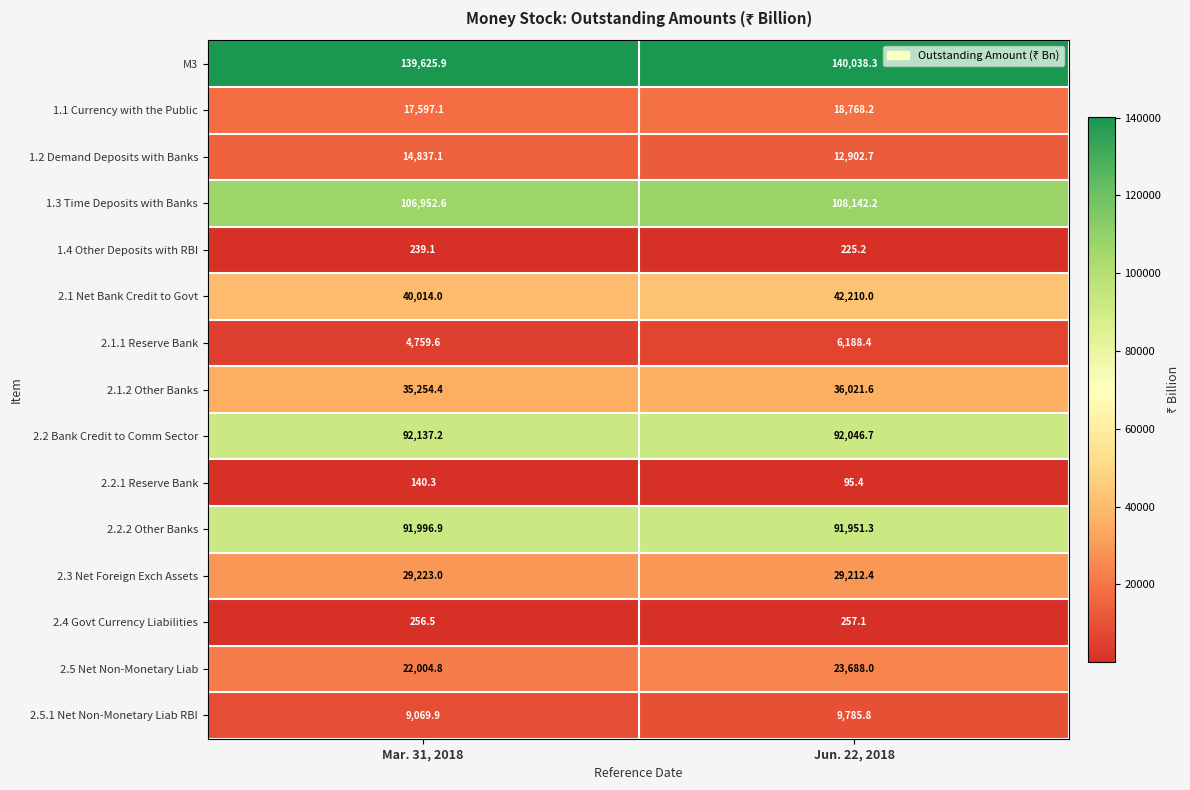

The value of M3 at Mar. 31, 2018 is 34547.0. True or false?

False